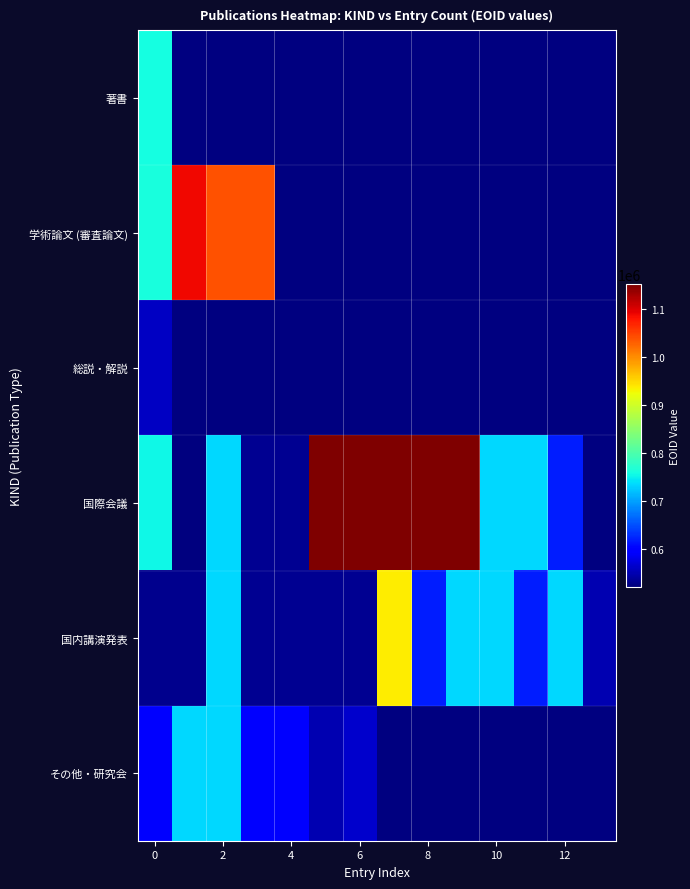

Count the number of data series in this chart.

6